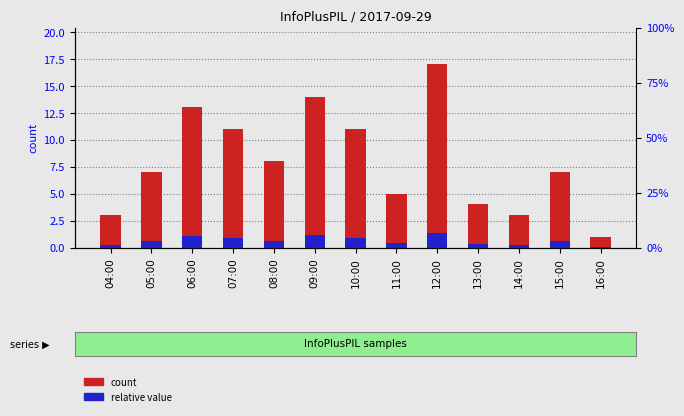

At which category is the sum across all series the highest?

12:00